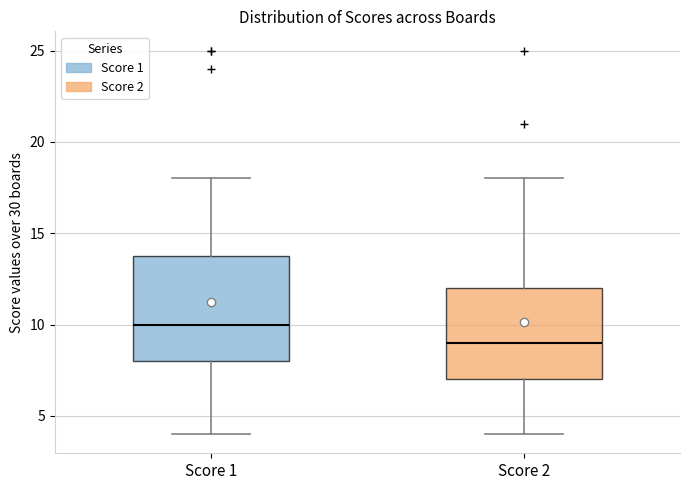

Where is the lower edge of the box for Score 2 on the y-axis? The values are not printed on the chart, so give them approximately, as read against the axis.

7